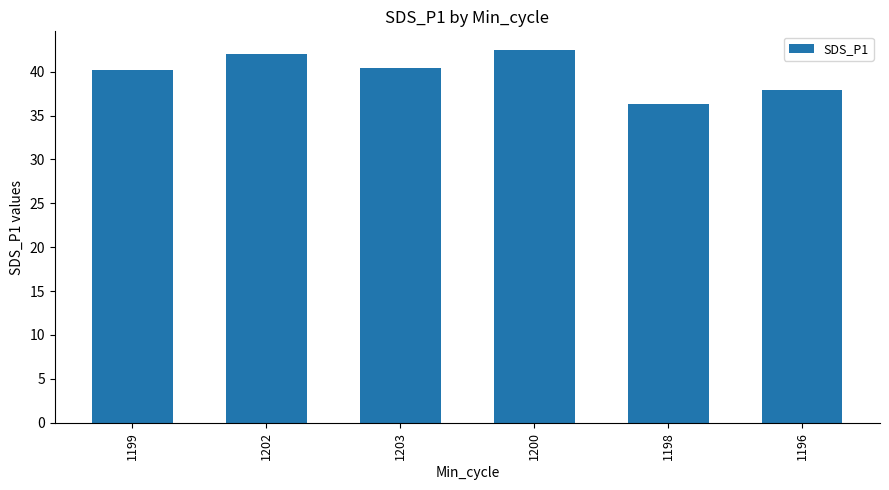

What is the maximum value shown in the chart?

42.5